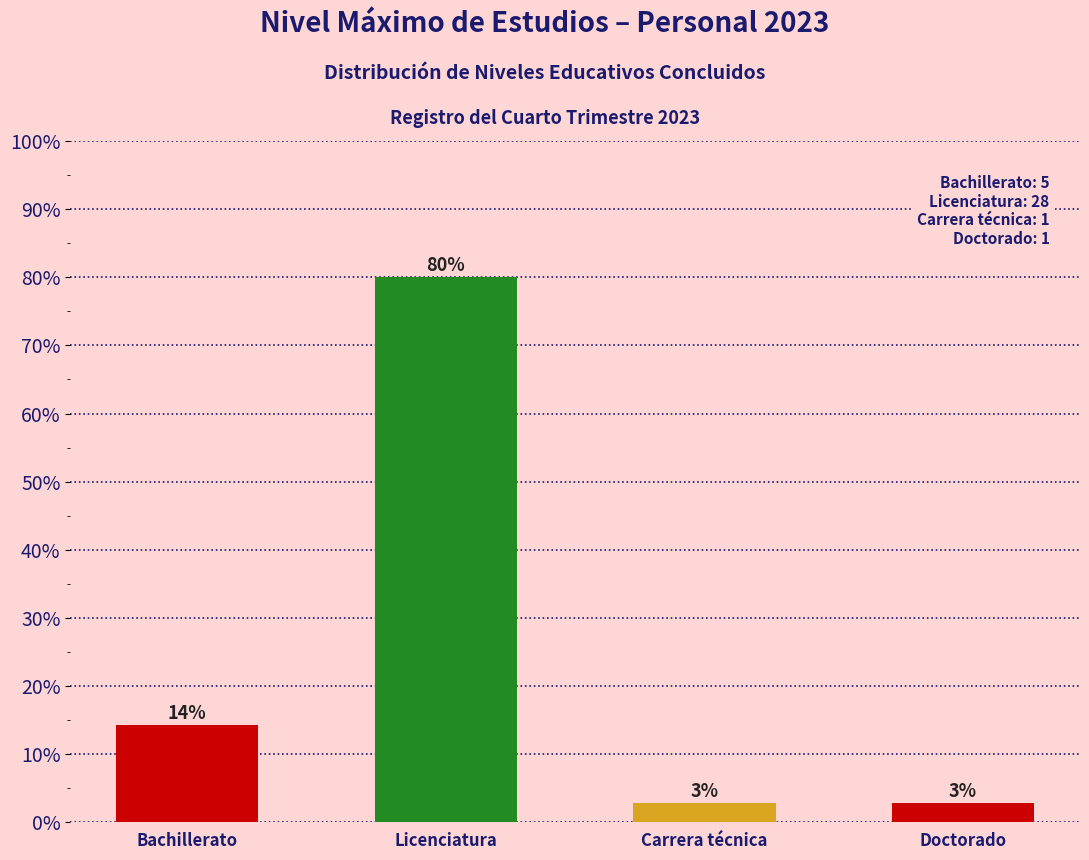

How many bars are there in total?

4